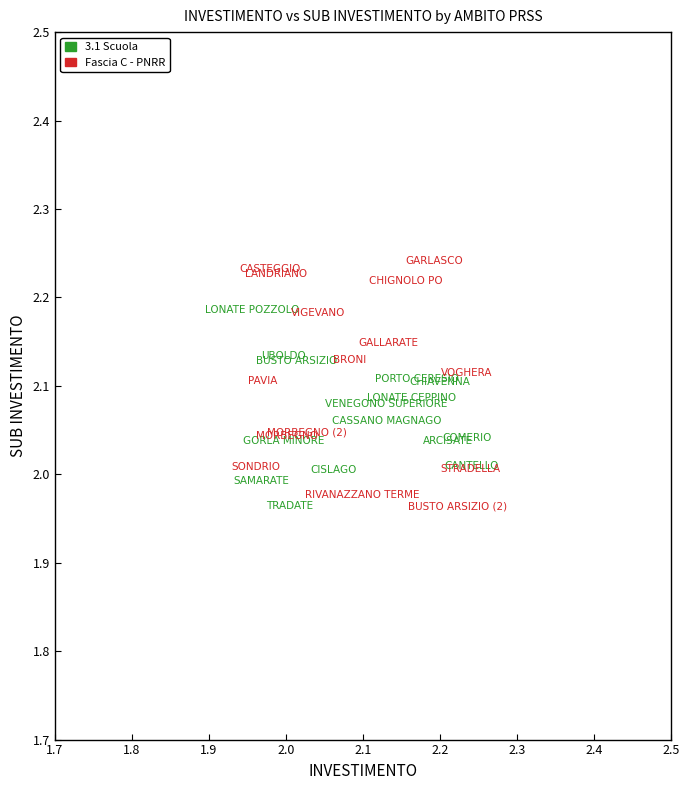

Which series reaches the maximum Y coordinate?

Fascia C - PNRR